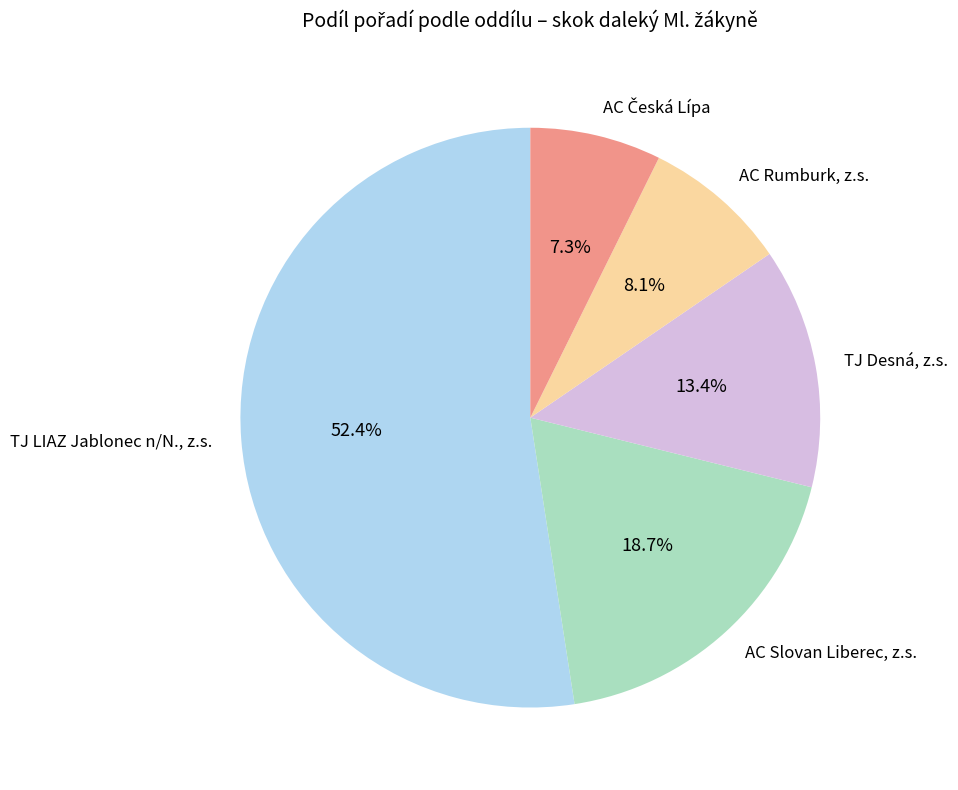

Is there any slice that represents more than half of the pie?

Yes